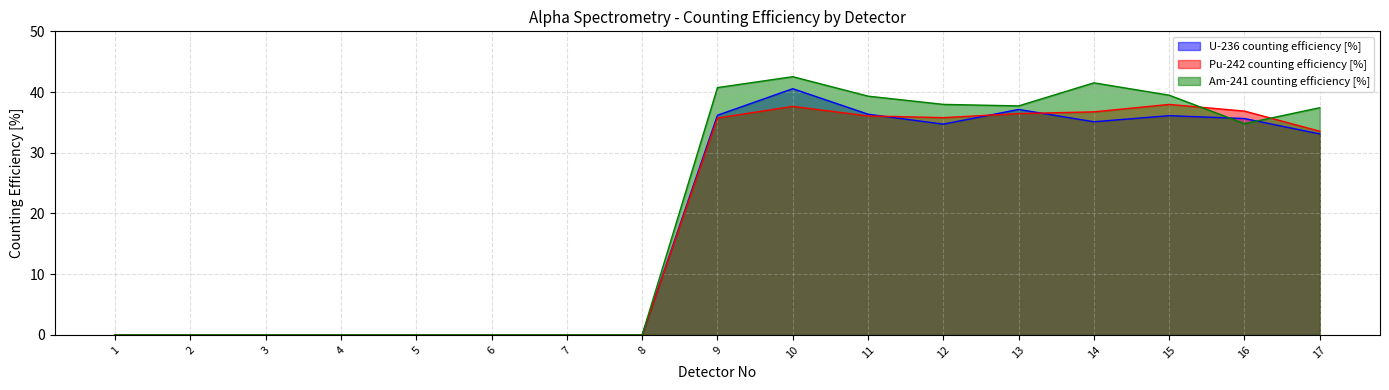

How many positive values does the Pu-242 counting efficiency [%] series have?

9